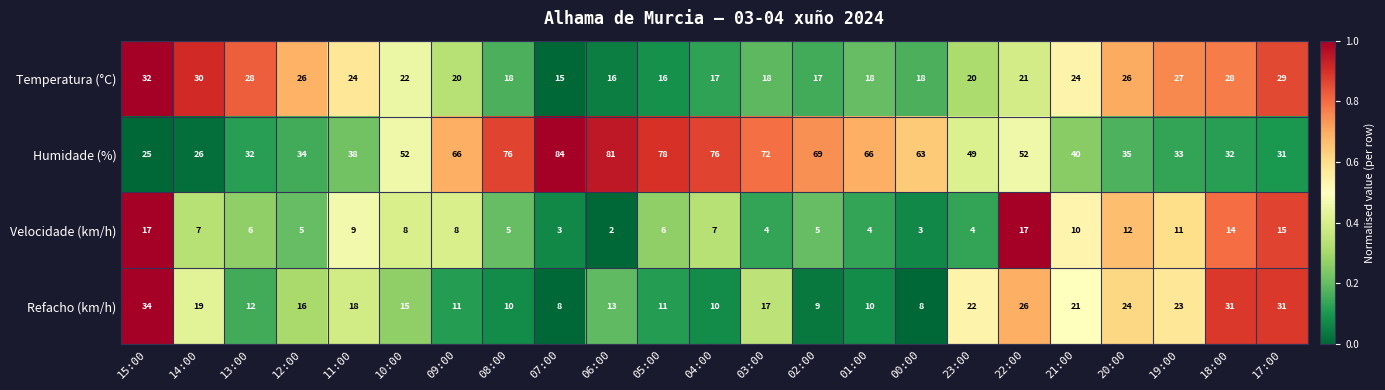

At which category is the sum across all series the highest?

22:00